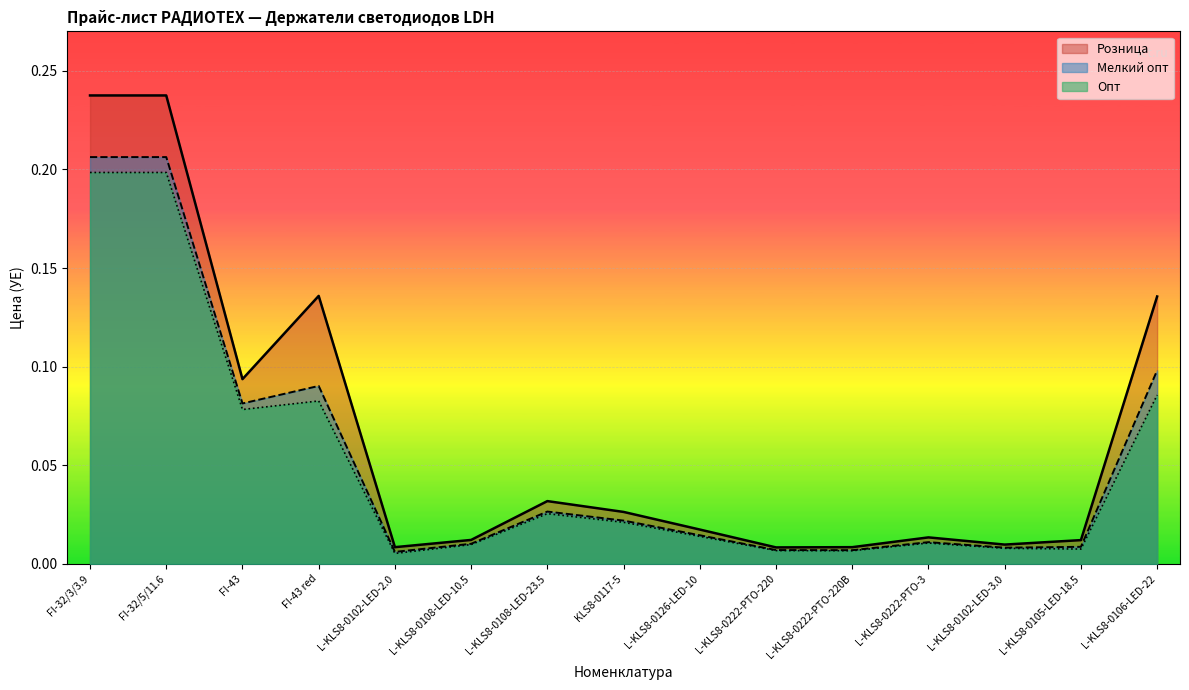

Reading right to left, what are all the values shown in this chart?

Мелкий опт: L-KLS8-0106-LED-22=0.1	L-KLS8-0105-LED-18.5=0.0	L-KLS8-0102-LED-3.0=0.0	L-KLS8-0222-PTO-3=0.0	L-KLS8-0222-PTO-220B=0.0	L-KLS8-0222-PTO-220=0.0	L-KLS8-0126-LED-10=0.0	KLS8-0117-5=0.0	L-KLS8-0108-LED-23.5=0.0	L-KLS8-0108-LED-10.5=0.0	L-KLS8-0102-LED-2.0=0.0	FI-43 red=0.1	FI-43=0.1	FI-32/5/11.6=0.2	FI-32/3/3.9=0.2
Опт: L-KLS8-0106-LED-22=0.1	L-KLS8-0105-LED-18.5=0.0	L-KLS8-0102-LED-3.0=0.0	L-KLS8-0222-PTO-3=0.0	L-KLS8-0222-PTO-220B=0.0	L-KLS8-0222-PTO-220=0.0	L-KLS8-0126-LED-10=0.0	KLS8-0117-5=0.0	L-KLS8-0108-LED-23.5=0.0	L-KLS8-0108-LED-10.5=0.0	L-KLS8-0102-LED-2.0=0.0	FI-43 red=0.1	FI-43=0.1	FI-32/5/11.6=0.2	FI-32/3/3.9=0.2
Розница: L-KLS8-0106-LED-22=0.1	L-KLS8-0105-LED-18.5=0.0	L-KLS8-0102-LED-3.0=0.0	L-KLS8-0222-PTO-3=0.0	L-KLS8-0222-PTO-220B=0.0	L-KLS8-0222-PTO-220=0.0	L-KLS8-0126-LED-10=0.0	KLS8-0117-5=0.0	L-KLS8-0108-LED-23.5=0.0	L-KLS8-0108-LED-10.5=0.0	L-KLS8-0102-LED-2.0=0.0	FI-43 red=0.1	FI-43=0.1	FI-32/5/11.6=0.2	FI-32/3/3.9=0.2